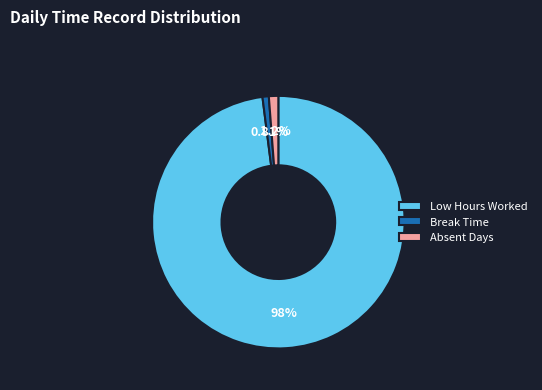

How many slices are in this pie chart?

3